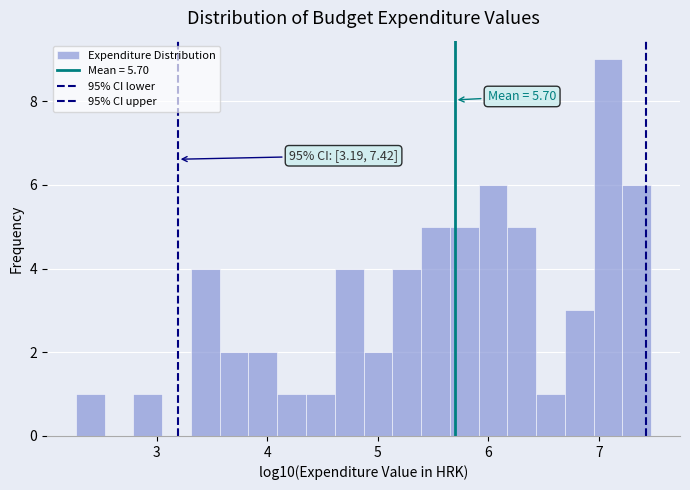

Read against the x-axis, roughly where is the centre of the tallest bar?

7.1